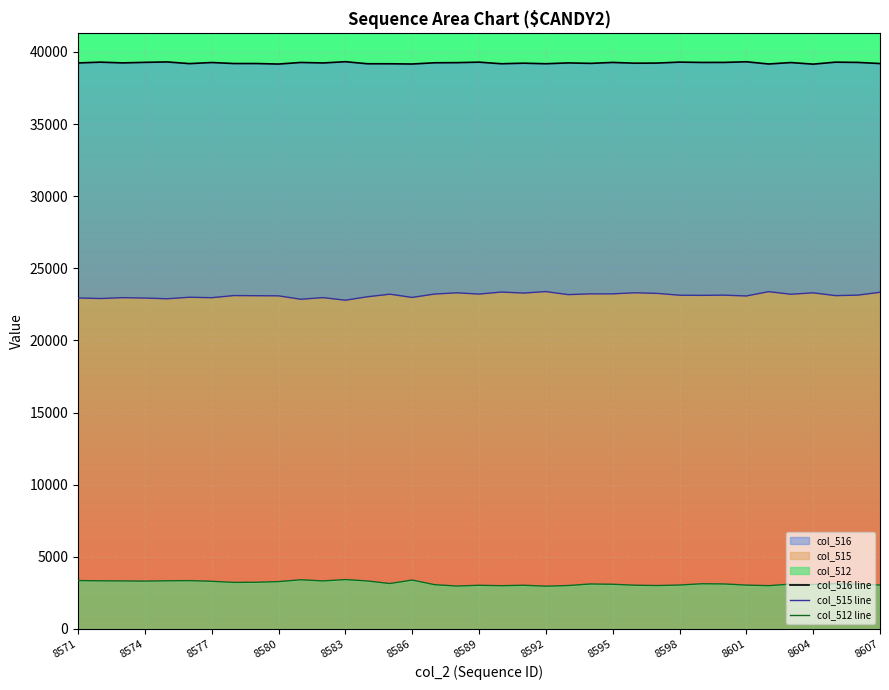

What is the approximate value of col_515 line at 34, to the nearest 50?

23100